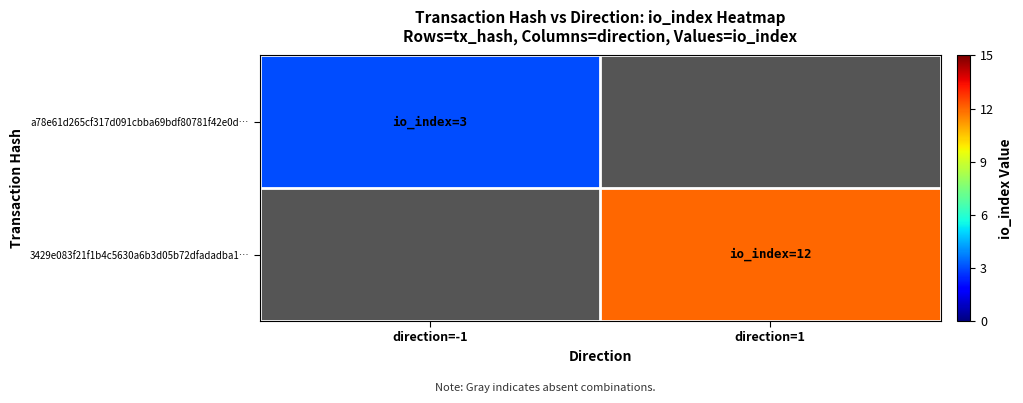

The value of a78e61d265cf317d091cbba69bdf80781f42e0d… at direction=-1 is 5. True or false?

False